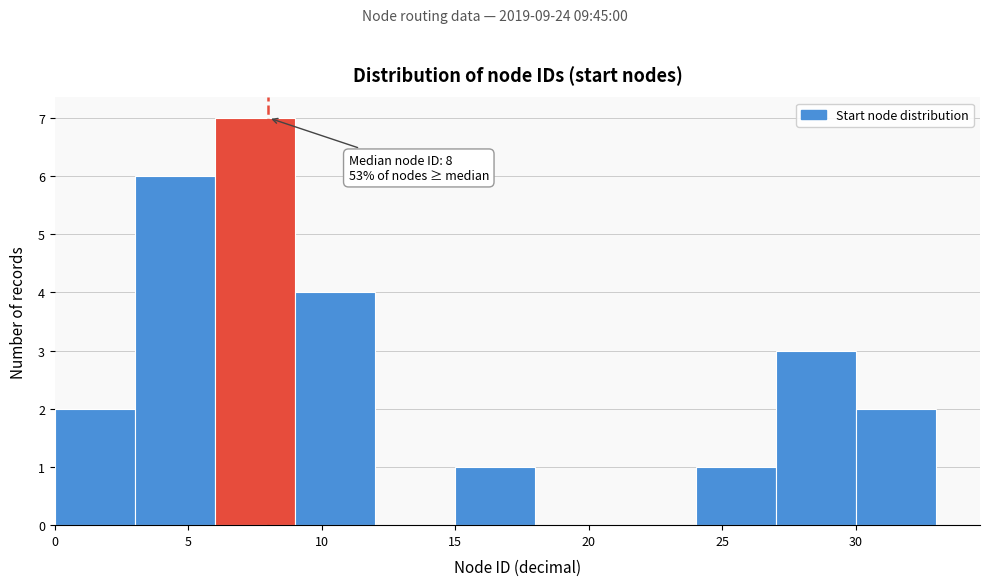

Over which range of the x-axis is the bar tallest?

6 to 9